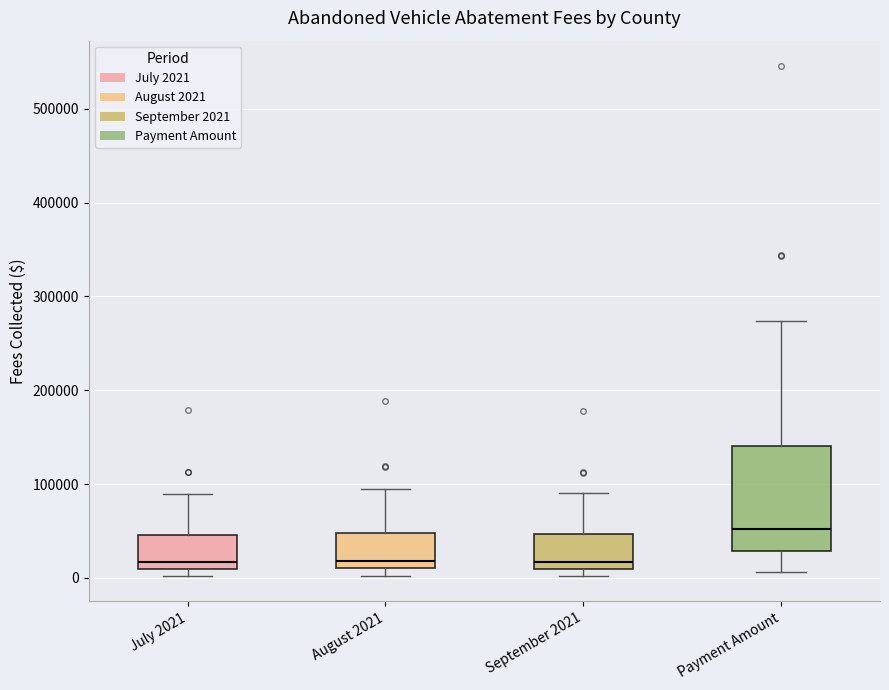

Comparing the boxes themselves (not the whiskers), which one is the tallest?

Payment Amount